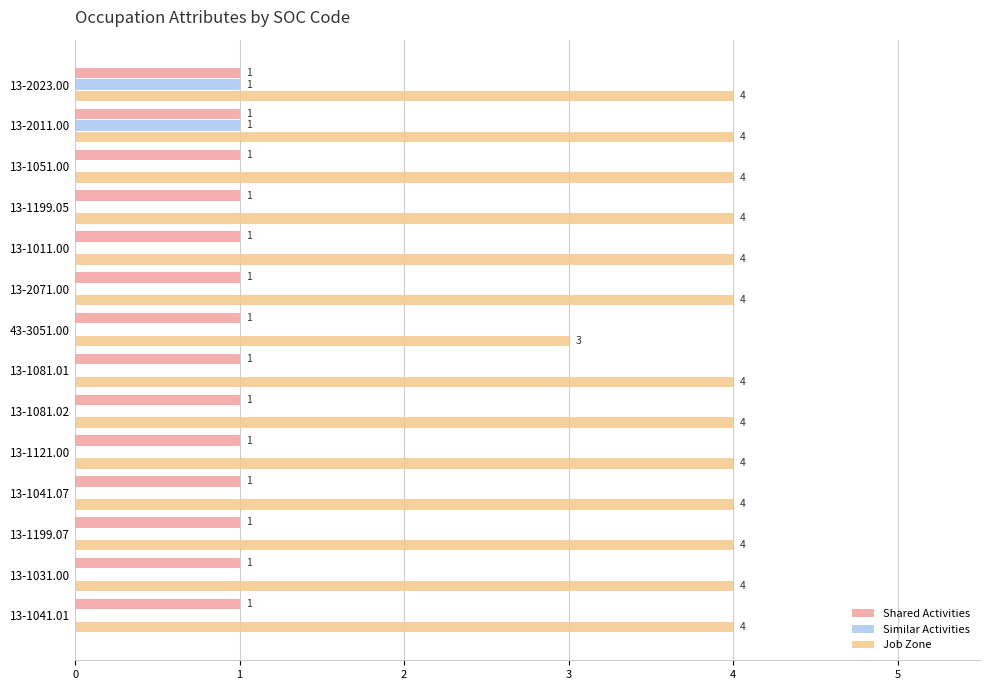

Is the value of Shared Activities at 13-1041.07 greater than the value of Job Zone at 13-1121.00?

No